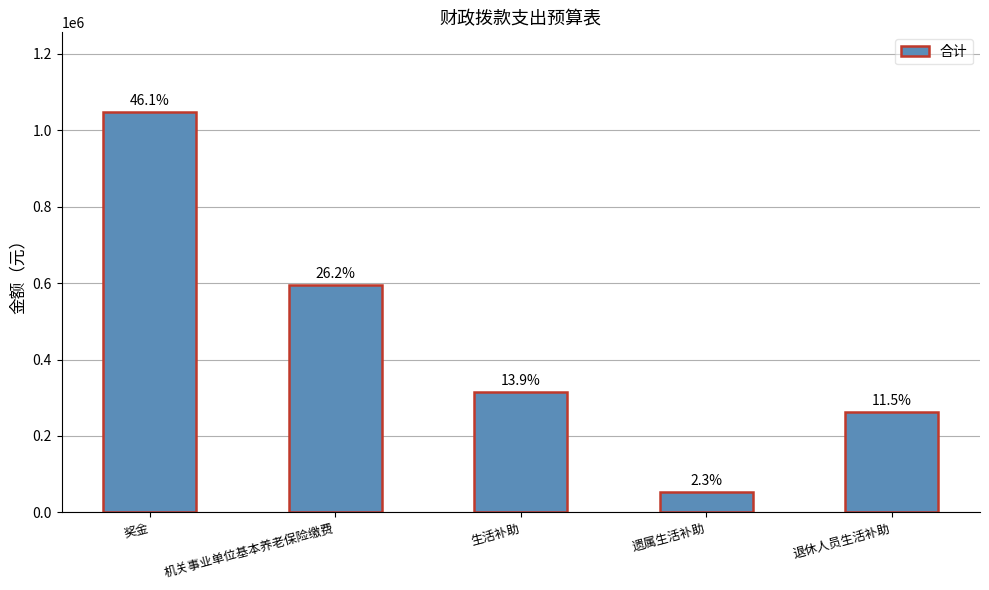

Rank the categories by value from lowest to highest.

遗属生活补助, 退休人员生活补助, 生活补助, 机关事业单位基本养老保险缴费, 奖金